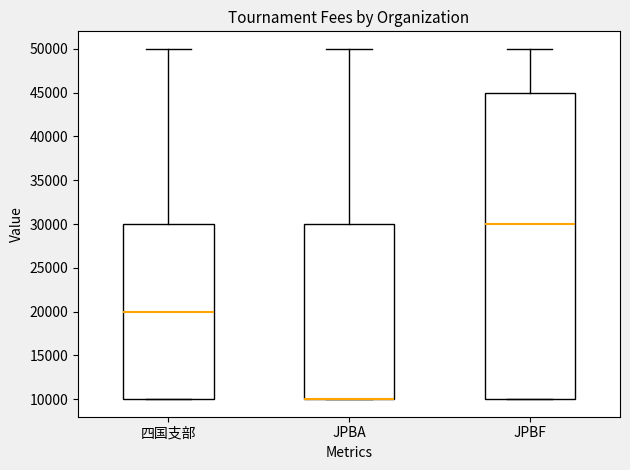

Which box is the tallest, from its lower edge to its upper edge?

JPBF